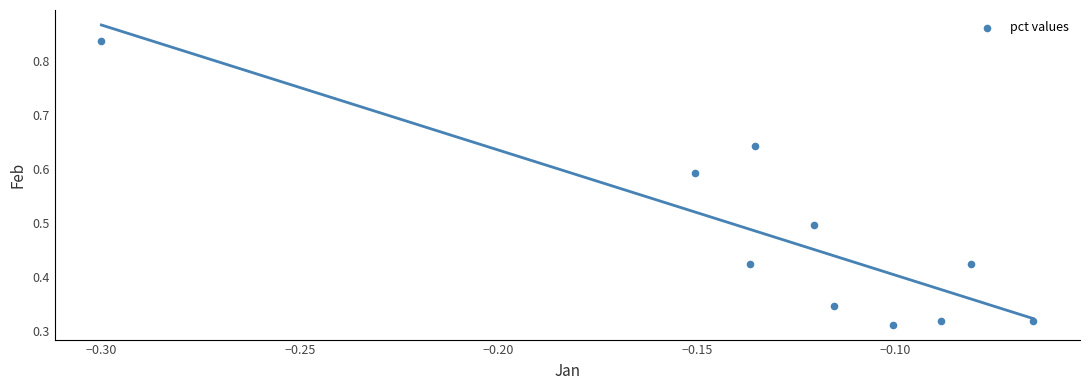

What is the range of Y values (max minus min)?

0.5